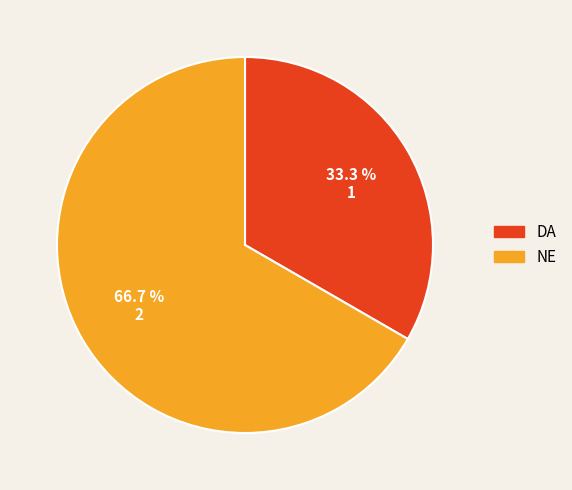

Which category has the smallest portion of the pie?

DA